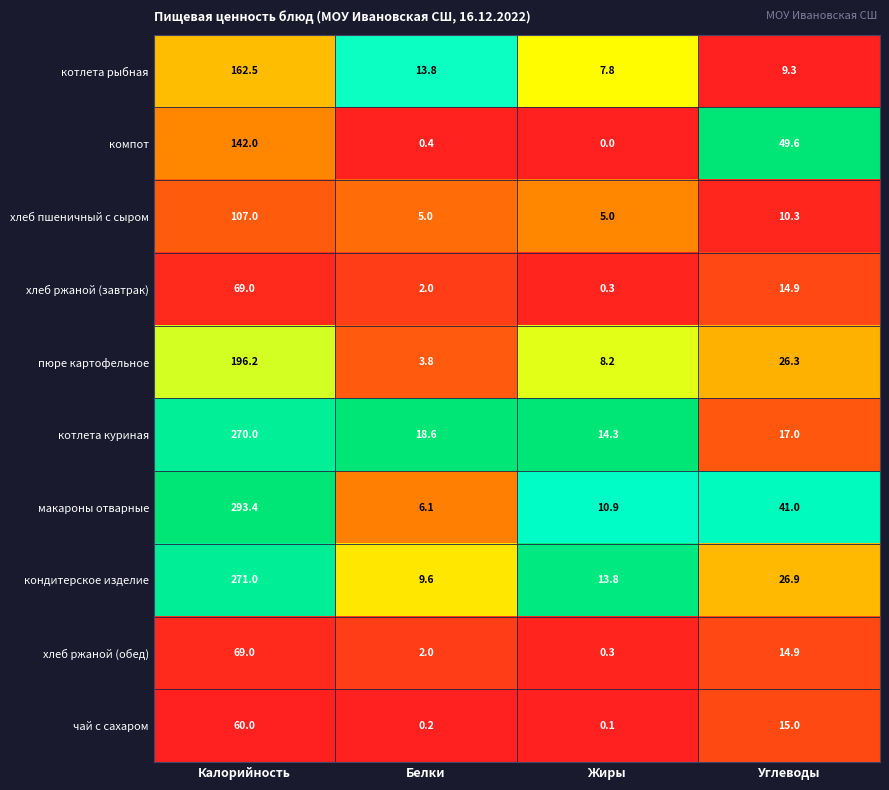

What is the difference between the maximum and second lowest values in the пюре картофельное series?

188.0